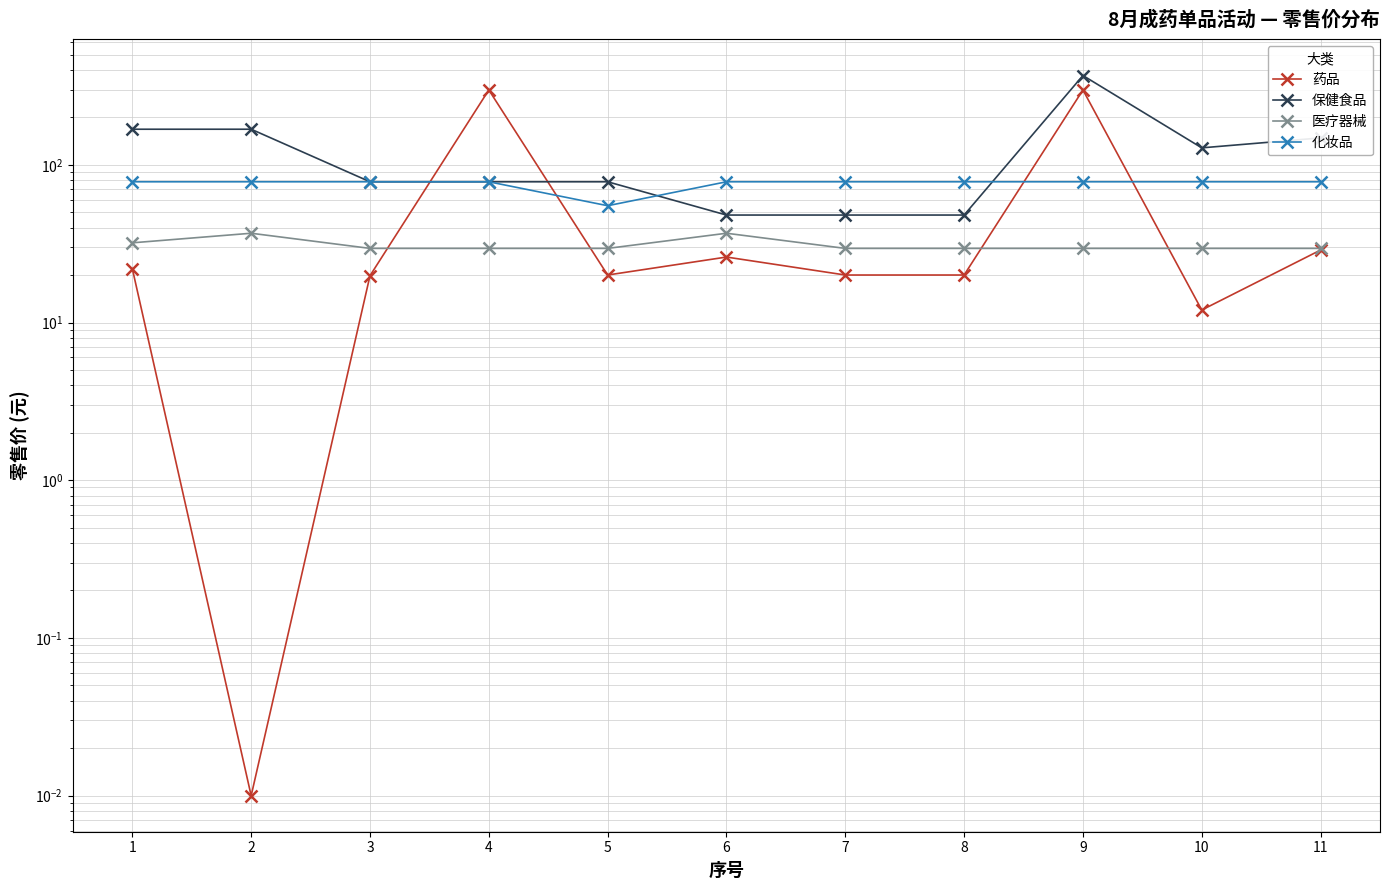

Rank the series by their maximum value, from lowest to highest.

医疗器械, 化妆品, 药品, 保健食品